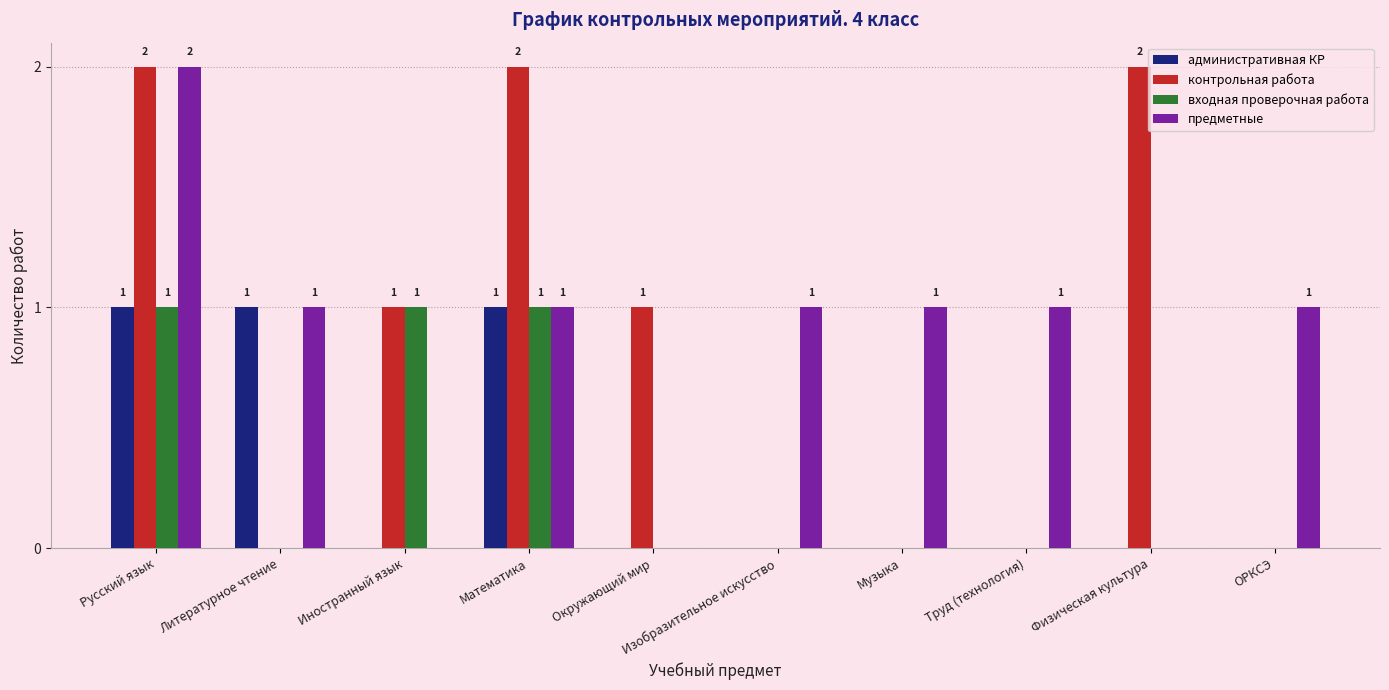

The value of предметные at Окружающий мир is 1. True or false?

False